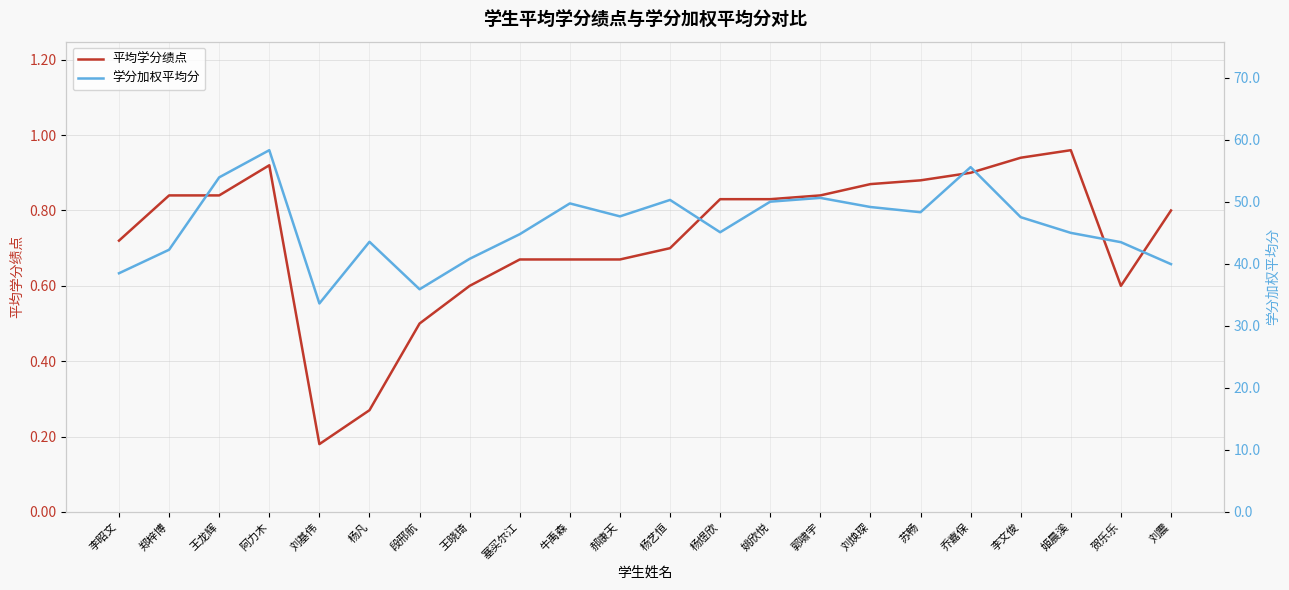

Is it true that 平均学分绩点 equals 0.8 at 王龙辉?

True